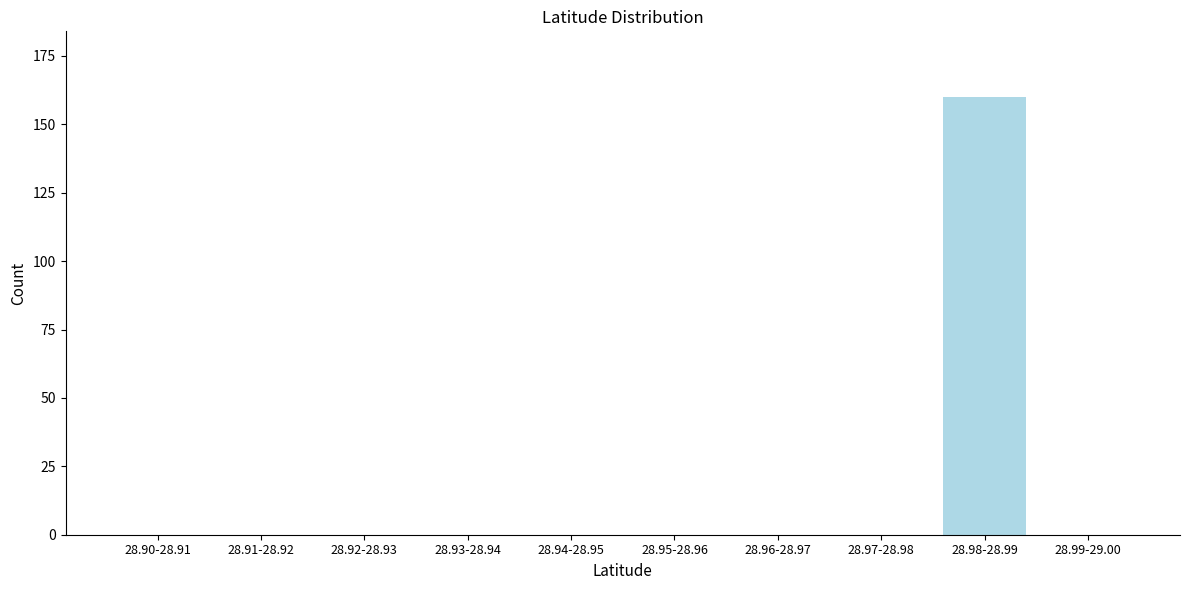

Reading right to left, extract all data points from this chart.

28.99-29.00=0	28.98-28.99=160	28.97-28.98=0	28.96-28.97=0	28.95-28.96=0	28.94-28.95=0	28.93-28.94=0	28.92-28.93=0	28.91-28.92=0	28.90-28.91=0